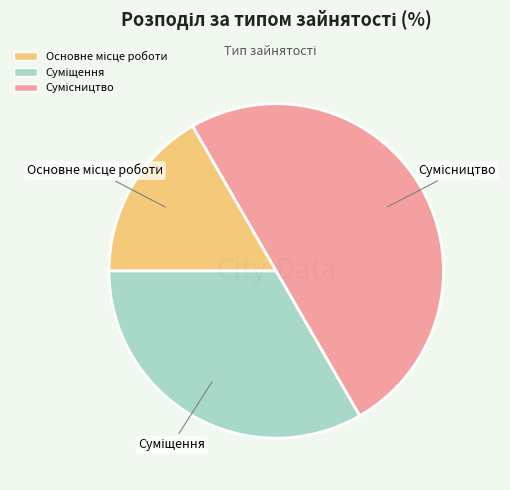

How many segments does this pie chart have?

3